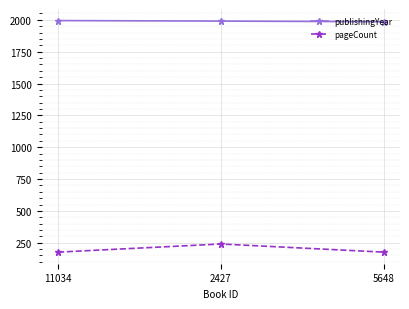

What are all the series names shown in the legend?

publishingYear, pageCount